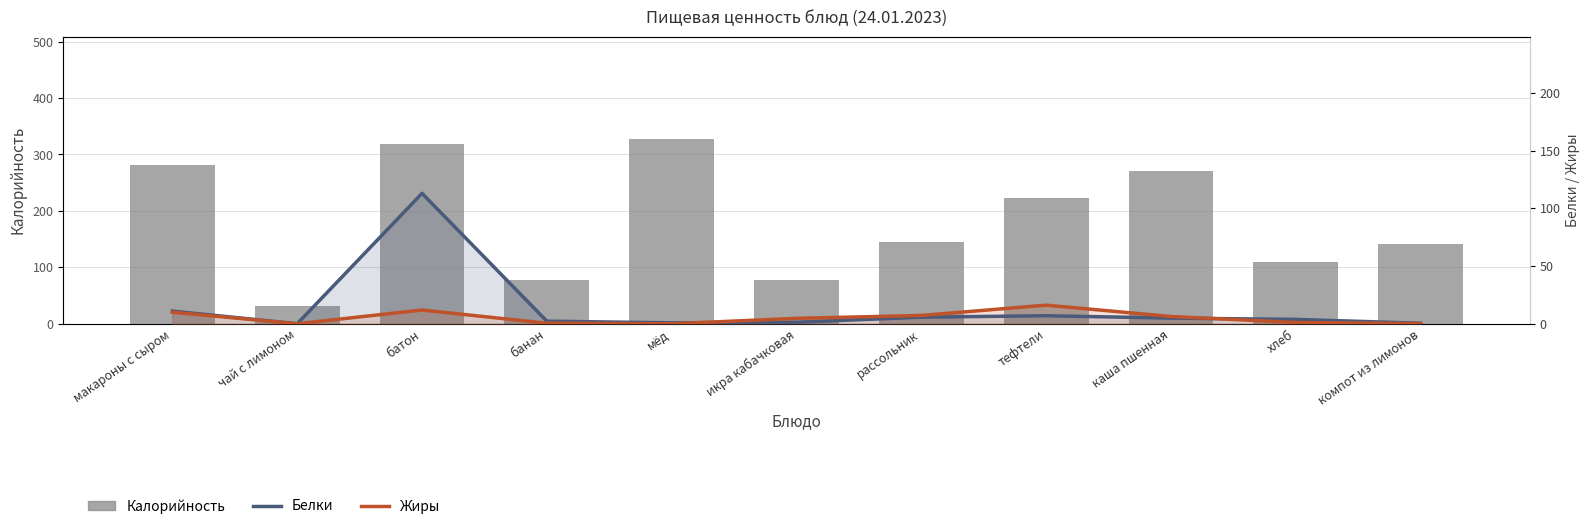

At which label does Калорийность reach its minimum?

чай с лимоном